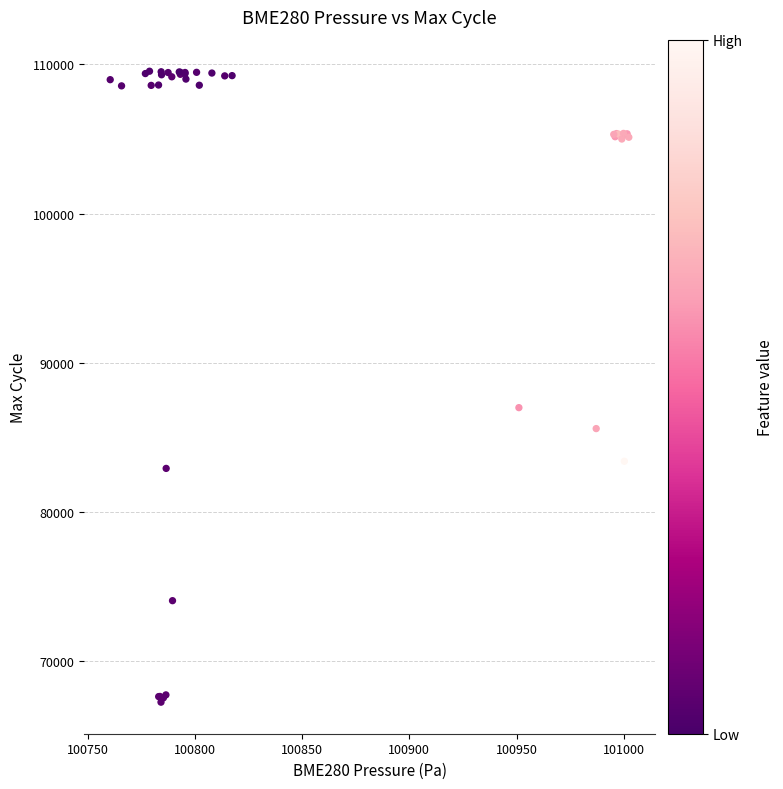

What Y value in the scatter plot is closest to 88380?

86975